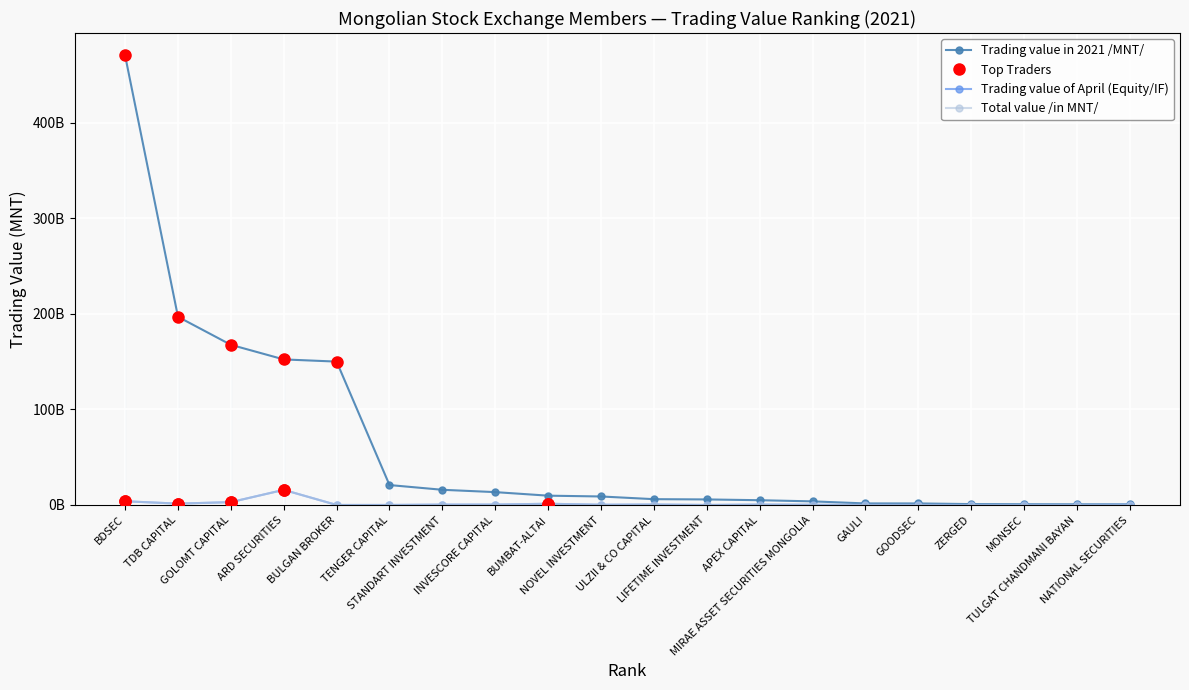

True or false: Trading value in 2021 /MNT/ and Total value /in MNT/ cross at least once.

False